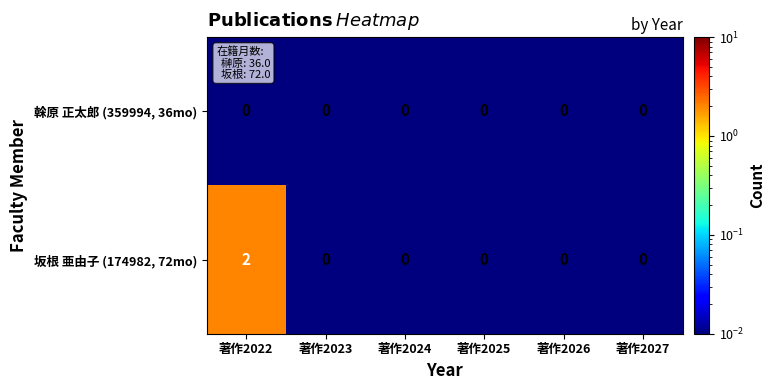

Rank the series by their average value, from lowest to highest.

榦原 正太郎 (359994, 36mo), 坂根 亜由子 (174982, 72mo)